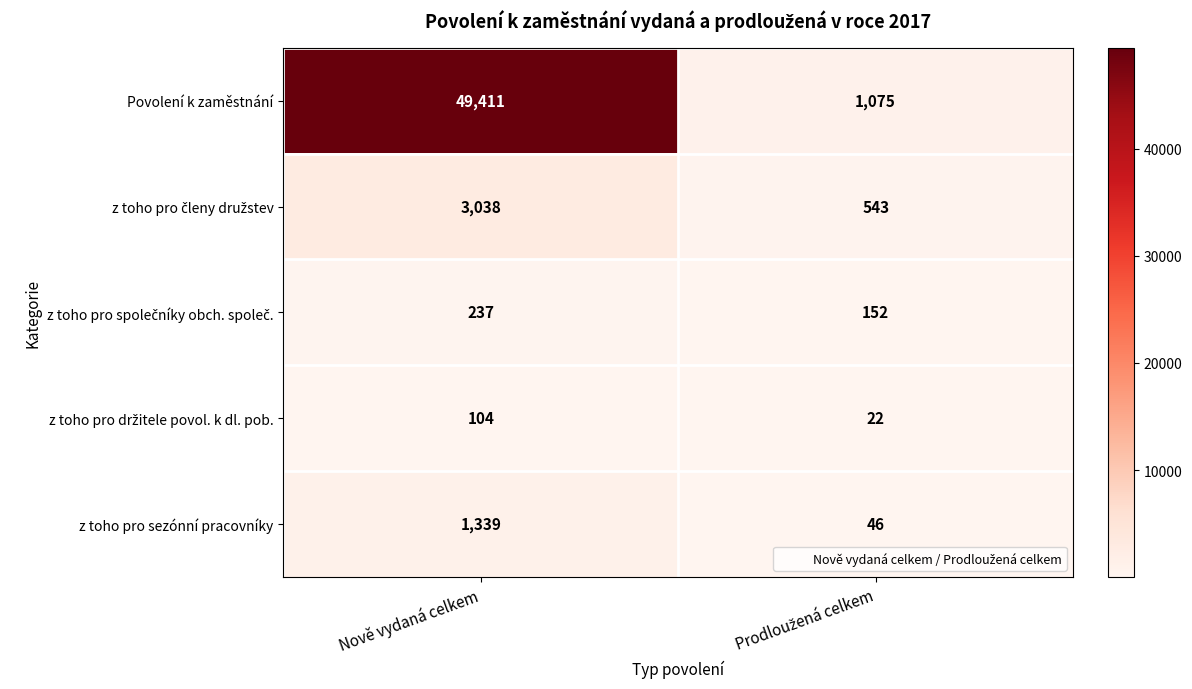

What is the lowest value of the z toho pro sezónní pracovníky series?

46